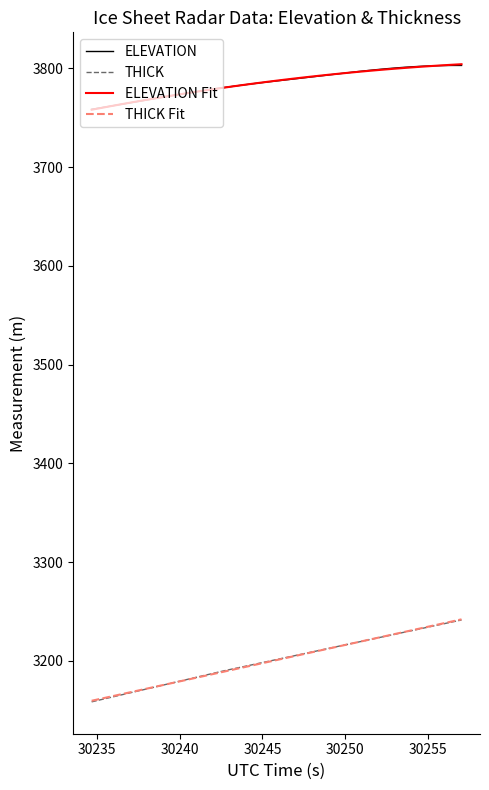

What is the maximum value shown in the chart?

3804.3